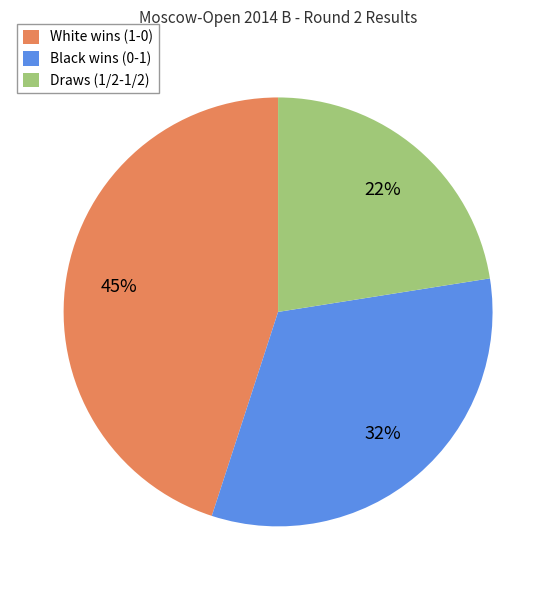

The Black wins (0-1) slice represents 32% of the pie. True or false?

True